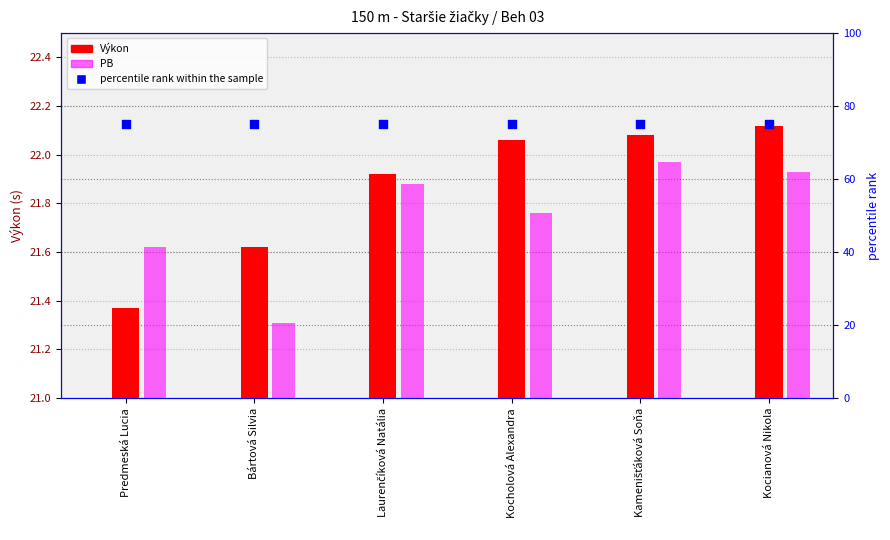

Which series has the largest total across all categories?

percentile rank within the sample